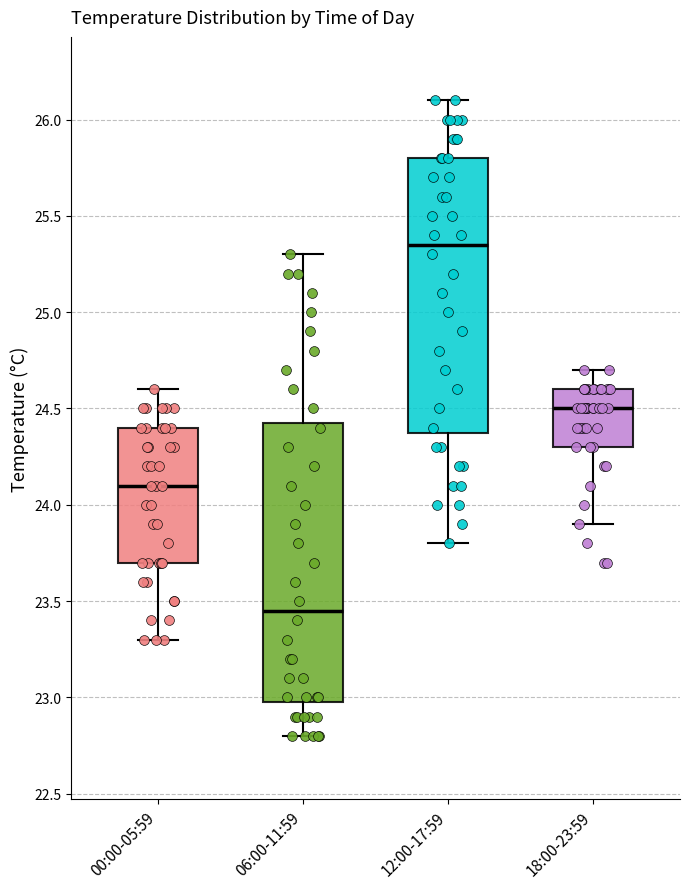

Reading left to right, read every box against the y-axis: the position of its median line, the range the box covers, and the ends of its whiskers. The values are not printed on the chart, so give them approximately, as read against the axis.

00:00-05:59: median 24.10, box 23.70 to 24.40, whiskers 23.30 to 24.60
06:00-11:59: median 23.45, box 23.00 to 24.45, whiskers 22.80 to 25.30
12:00-17:59: median 25.35, box 24.40 to 25.80, whiskers 23.80 to 26.10
18:00-23:59: median 24.50, box 24.30 to 24.60, whiskers 23.90 to 24.70